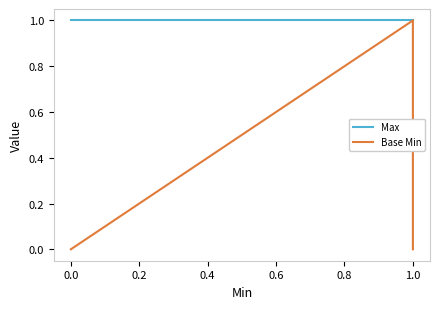

The value of Base Min at 1.0 is 1. True or false?

False